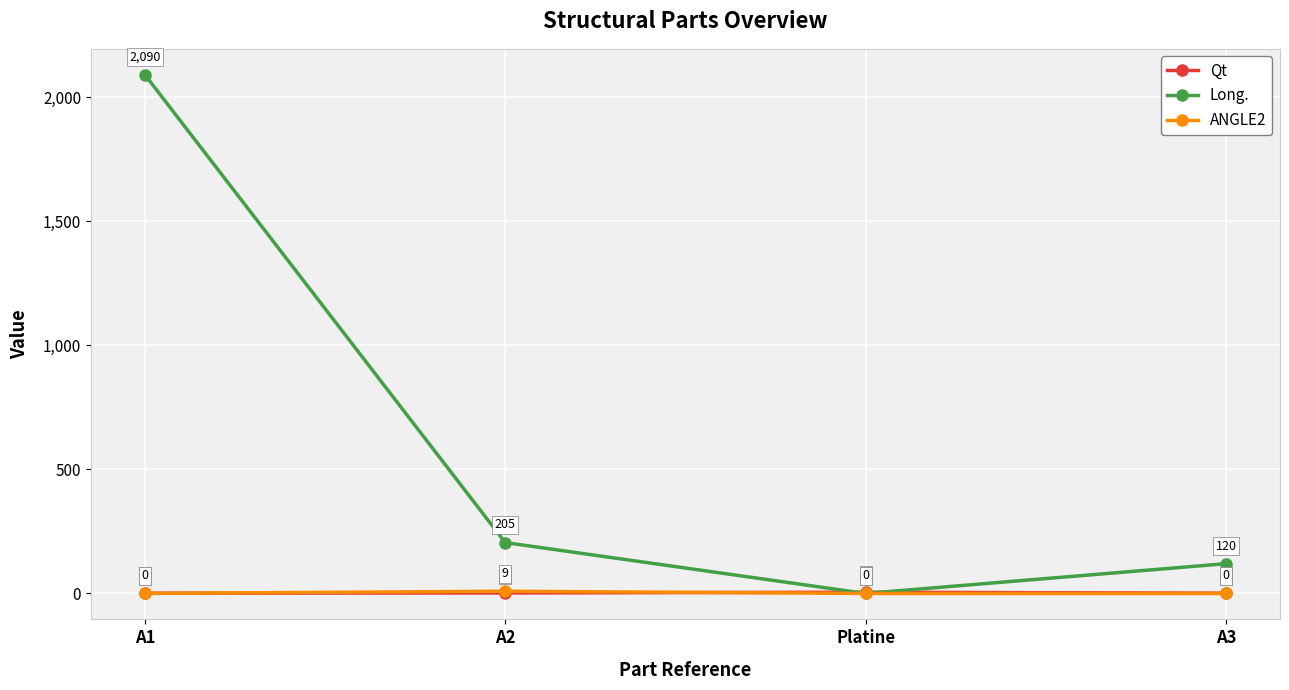

At which category is the sum across all series the highest?

A1